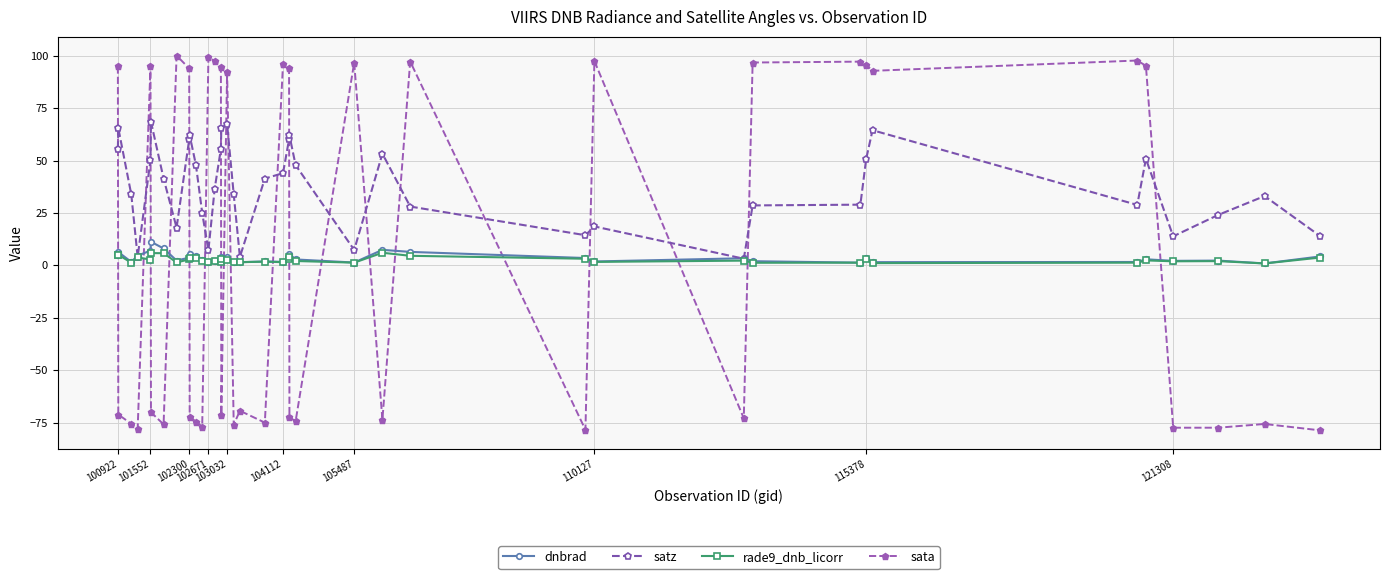

Count the number of categories in the chart.

40